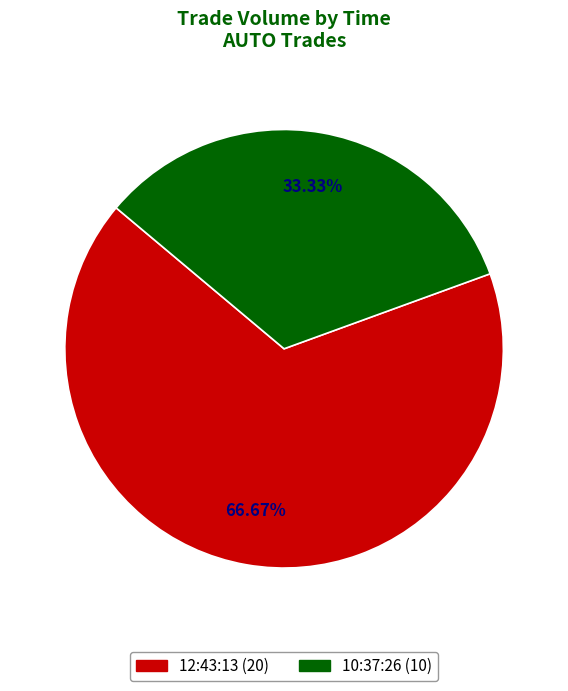

To the nearest percent, what is the difference between the largest and smallest slice percentages?

33%